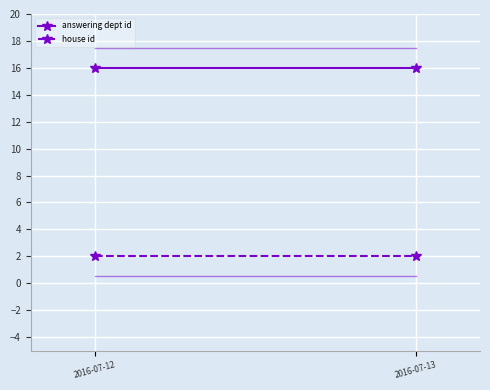

What value does the answering dept id series have at 2016-07-12?

16